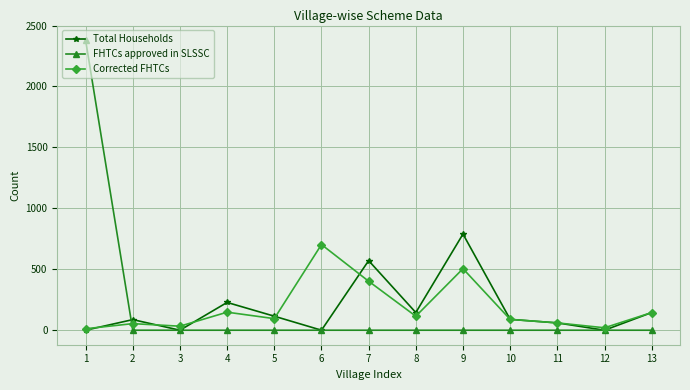

What is the average value of the Total Households series?

171